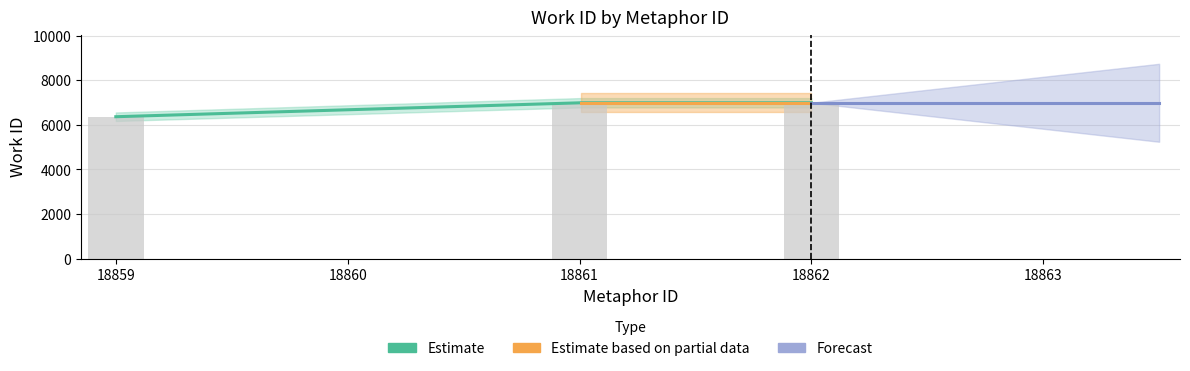

How many values are below 6990?

1